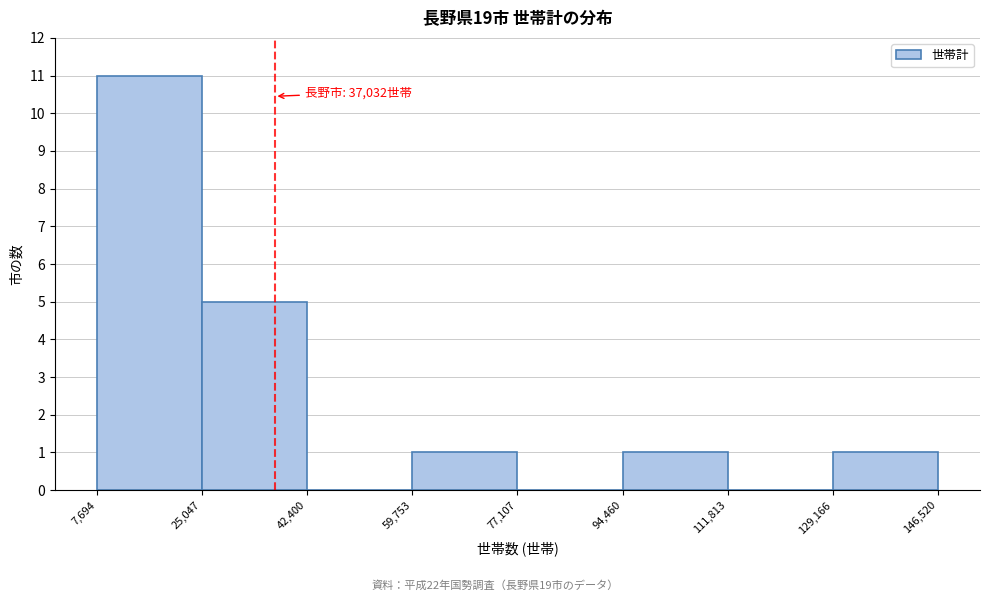

Which range on the x-axis has the tallest bar?

7,694 to 25,047